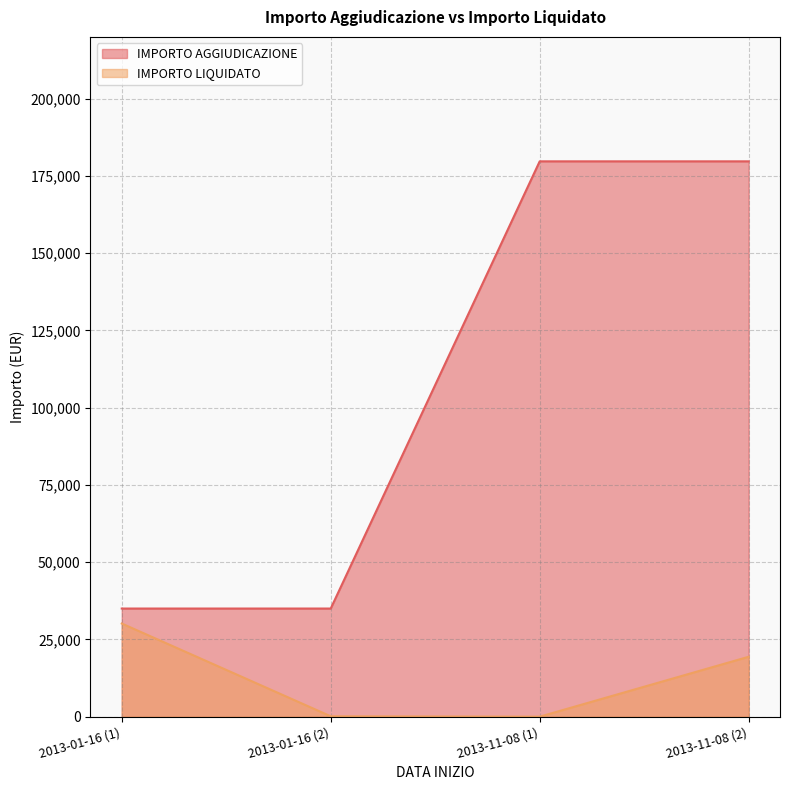

Which series has the widest spread of values?

IMPORTO AGGIUDICAZIONE